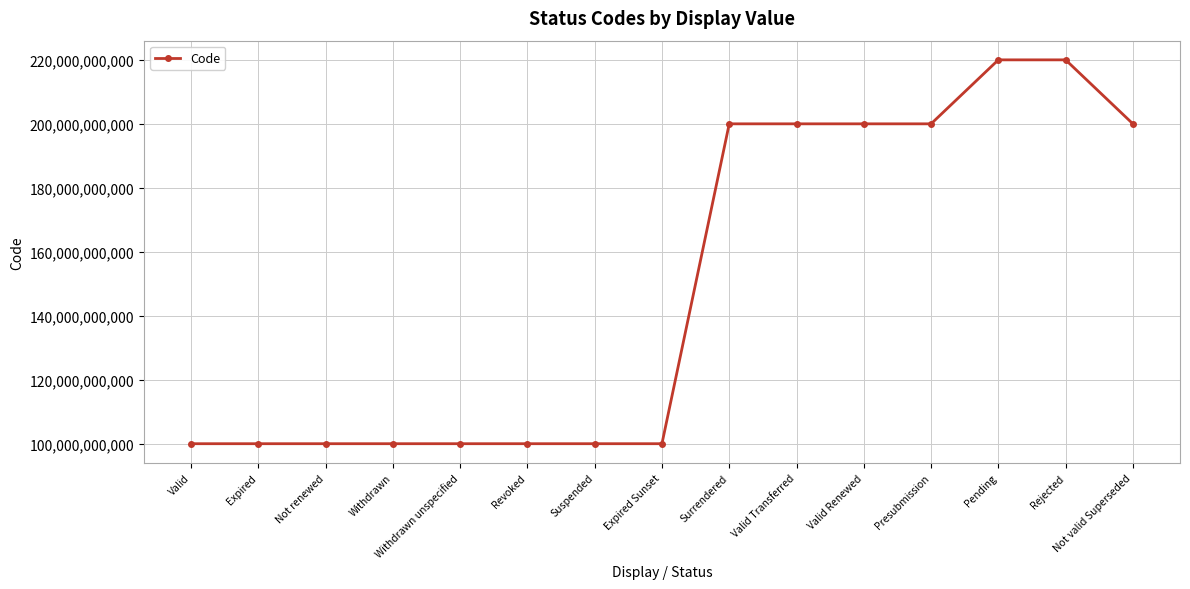

What is the sum of all values?

2240000681180